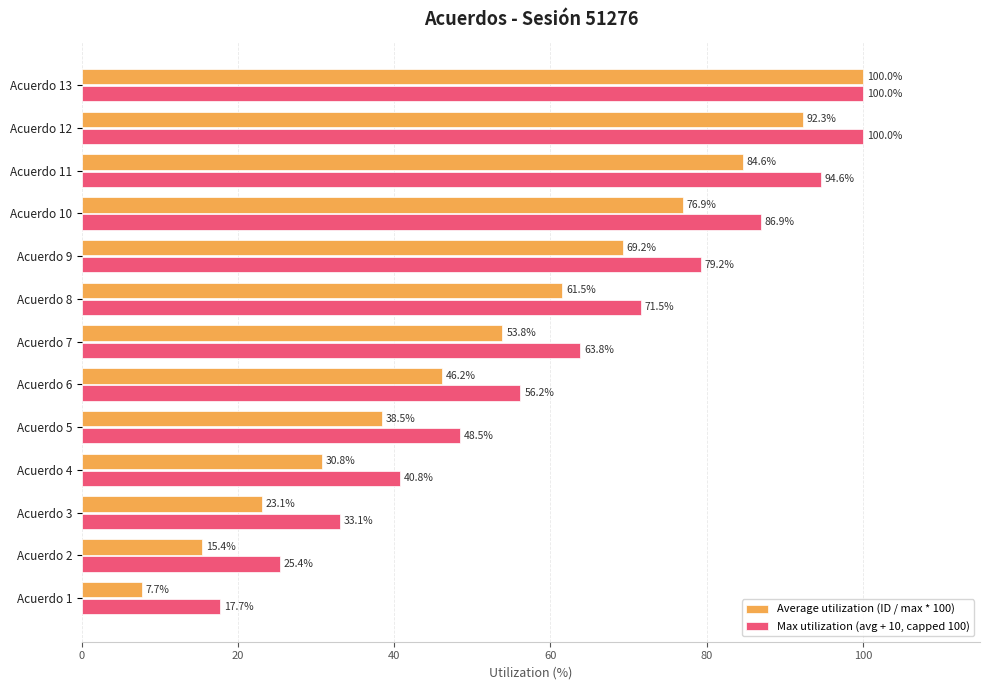

What is the difference between the second highest and minimum values in the Average utilization (ID / max * 100) series?

84.6